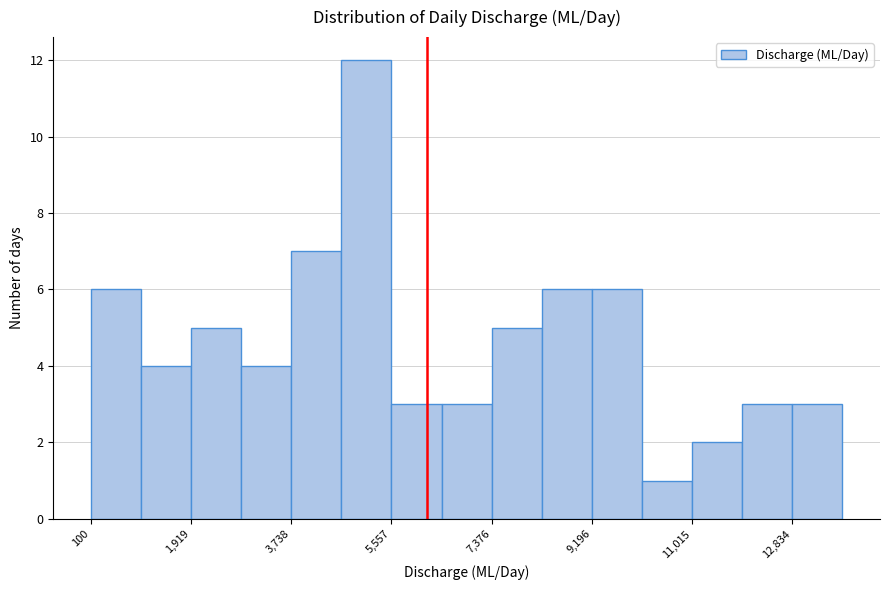

What is the height of the bar covering 200 to 1000 on the x-axis? Neither the bar edges nor the heights are printed on the chart, so give them approximately, as read against the axes.

6